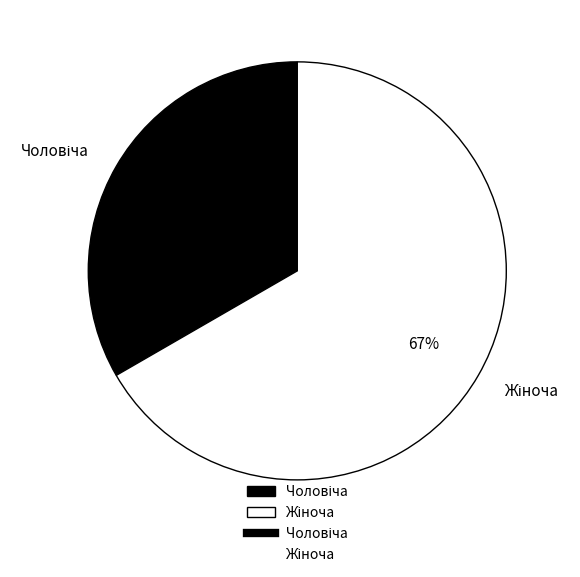

To the nearest percent, what is the average slice percentage?

50%